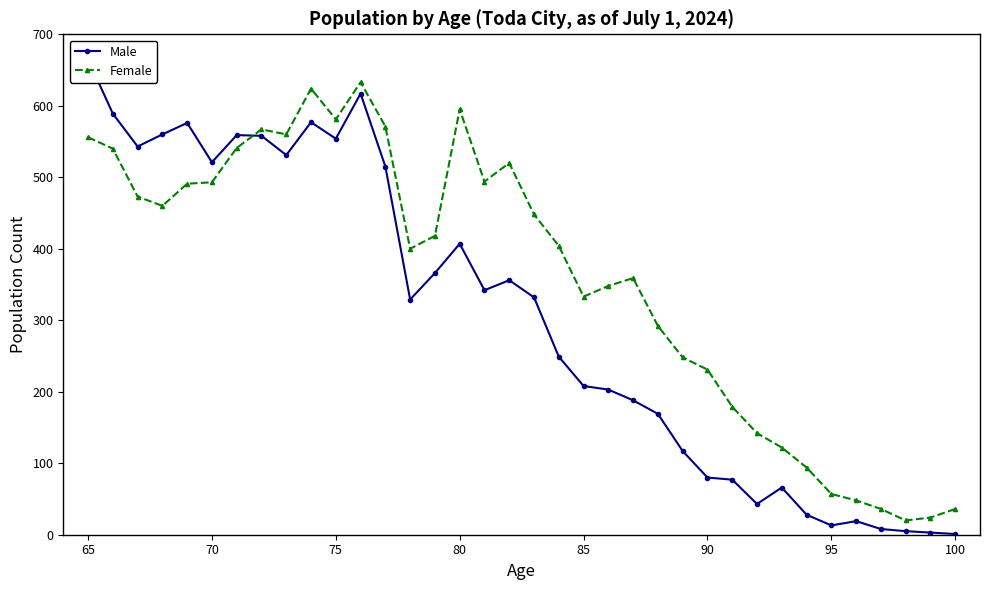

The Female series shows 231 at 90. True or false?

True